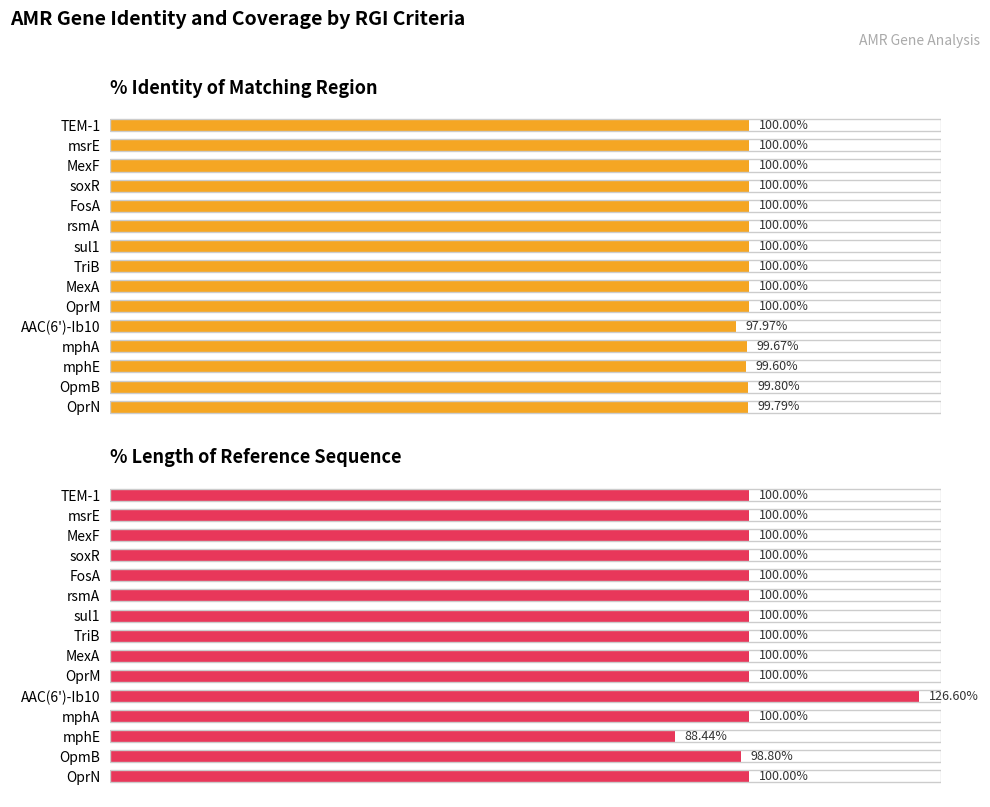

Which series has the widest spread of values?

% Length of Reference Sequence